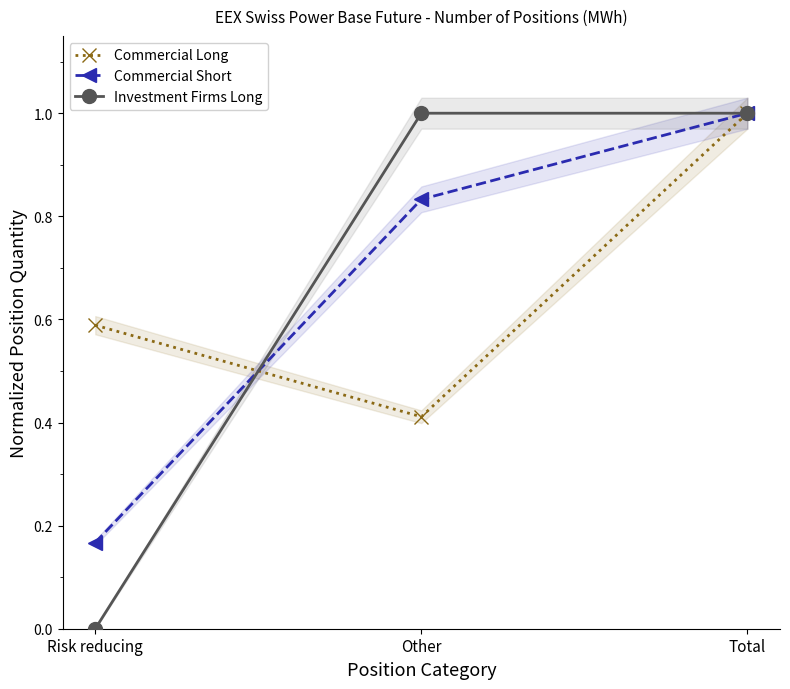

List the series in order of their peak value, highest first.

Commercial Long, Commercial Short, Investment Firms Long